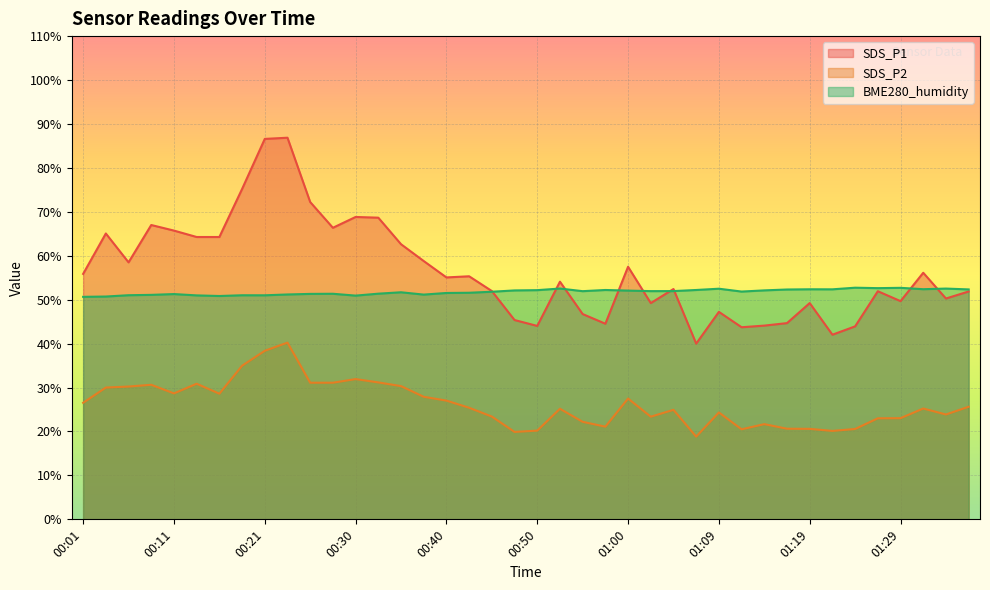

Which series has the largest total across all categories?

SDS_P1